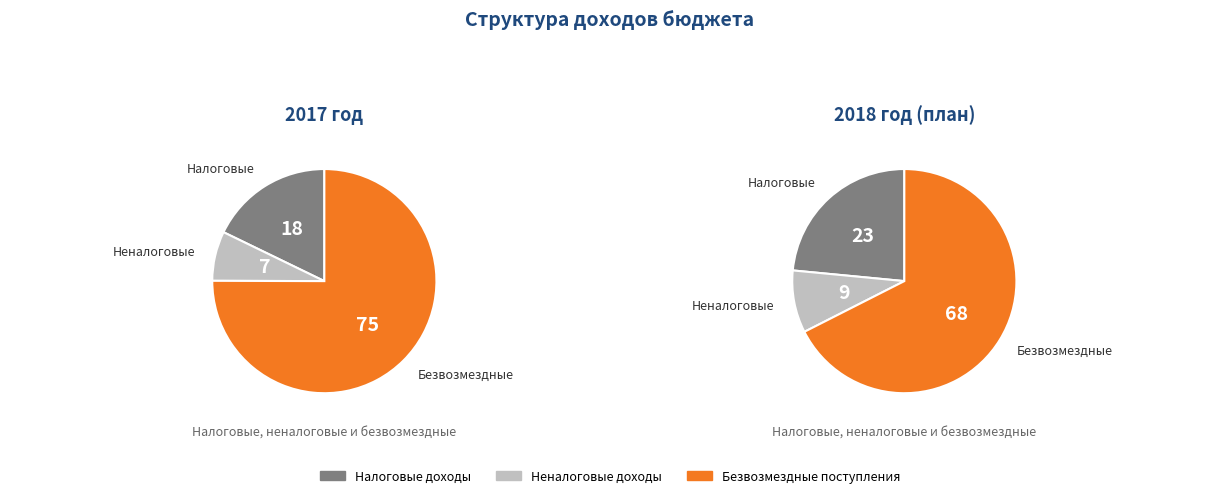

Which slice is the largest?

Безвозмездные поступления